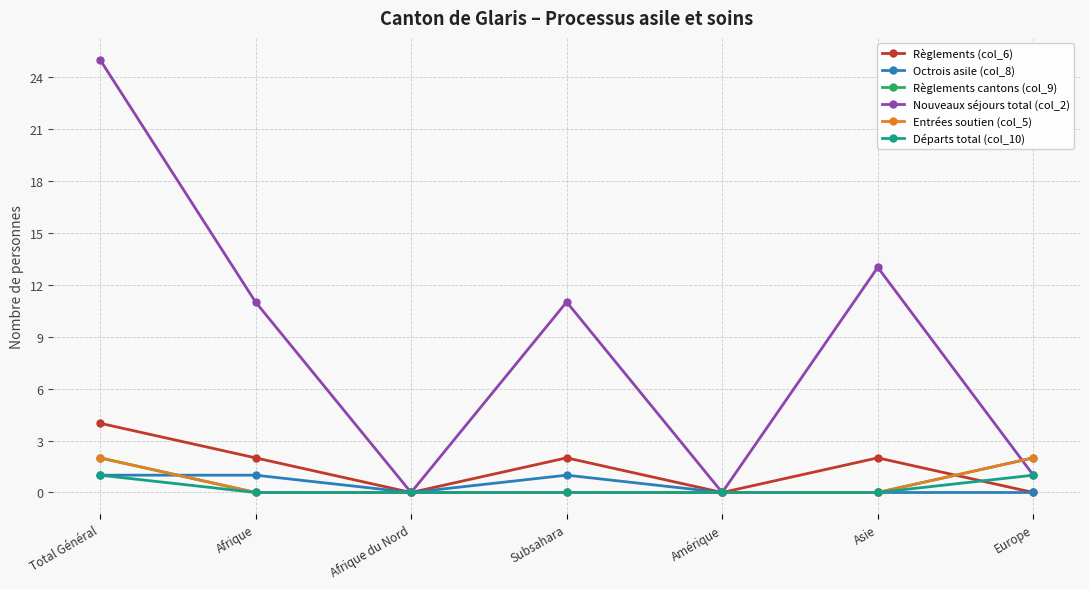

Does the chart have visible grid lines?

Yes